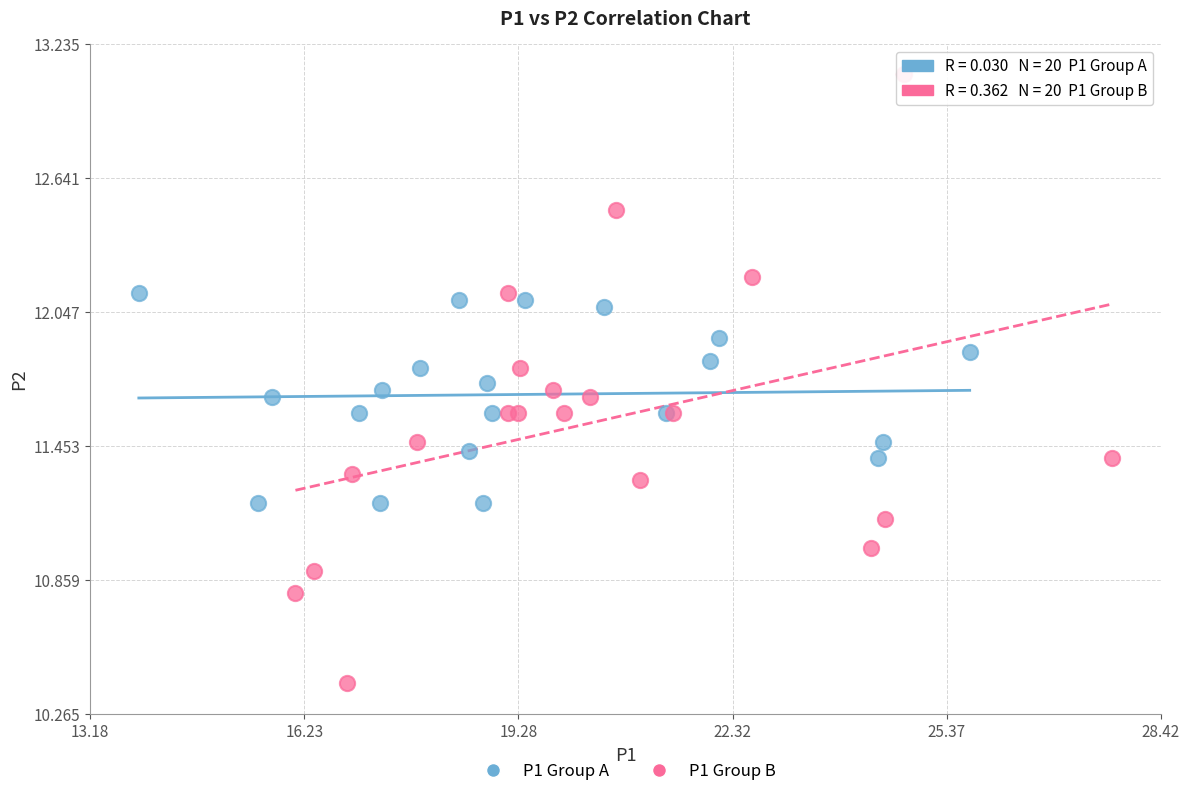

Which series has the largest Y range (max minus min)?

P1 Group B